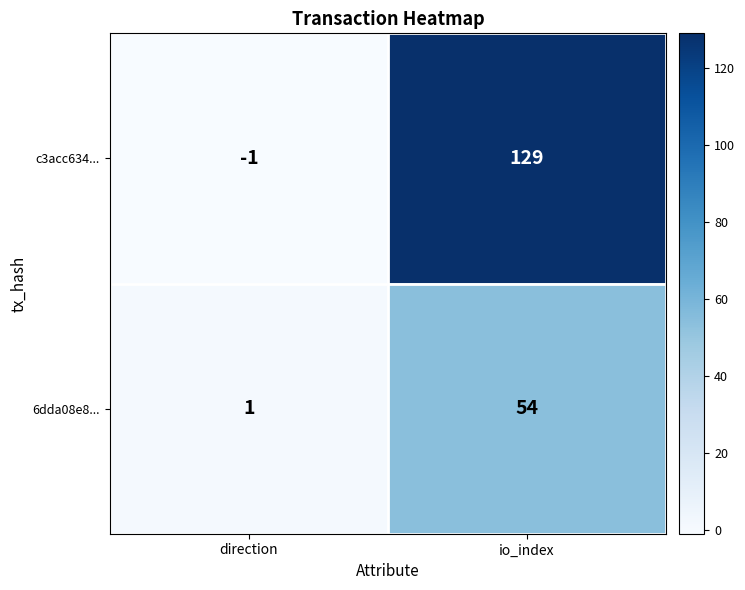

What is the difference between the c3acc634... values at direction and io_index?

130